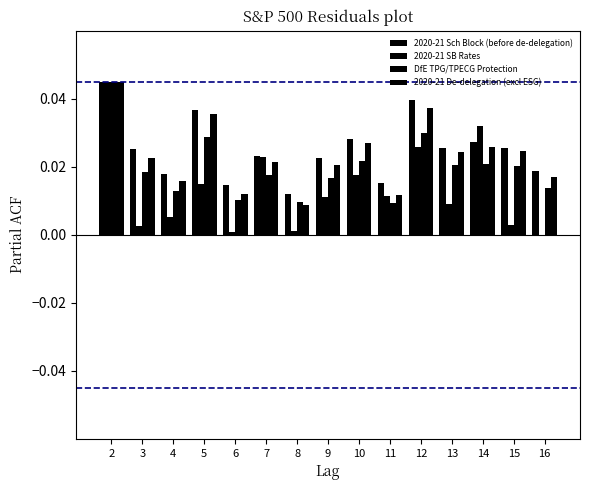

Count the number of categories in the chart.

15